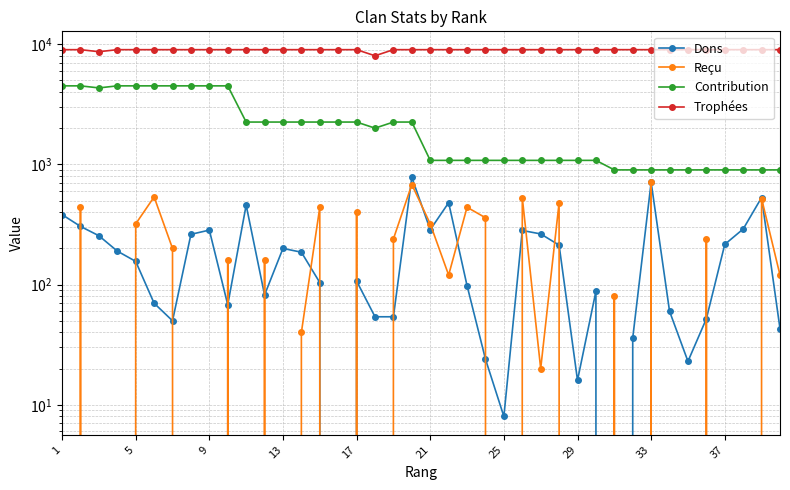

Reading left to right, list all the values displayed in this chart.

Dons: 382	305	255	190	156	70	50	262	284	68	458	82	200	186	104	0	107	54	54	780	286	480	98	24	8	282	264	213	16	88	0	36	710	60	23	52	216	290	530	43
Reçu: 0	440	0	0	320	536	200	0	0	160	0	160	0	40	440	0	400	0	240	680	320	120	440	360	0	530	20	480	0	0	80	0	720	0	0	240	0	0	520	120
Contribution: 4500	4500	4327	4500	4500	4500	4500	4500	4500	4500	2250	2250	2250	2250	2250	2250	2250	2002	2250	2250	1080	1080	1080	1080	1080	1080	1080	1080	1080	1080	900	900	900	900	900	900	900	900	900	900
Trophées: 9000	9000	8655	9000	9000	9000	9000	9000	9000	9000	9000	9000	9000	9000	9000	9000	9000	8008	9000	9000	9000	9000	9000	9000	9000	9000	9000	9000	9000	9000	9000	9000	9000	9000	9000	9000	9000	9000	9000	9000